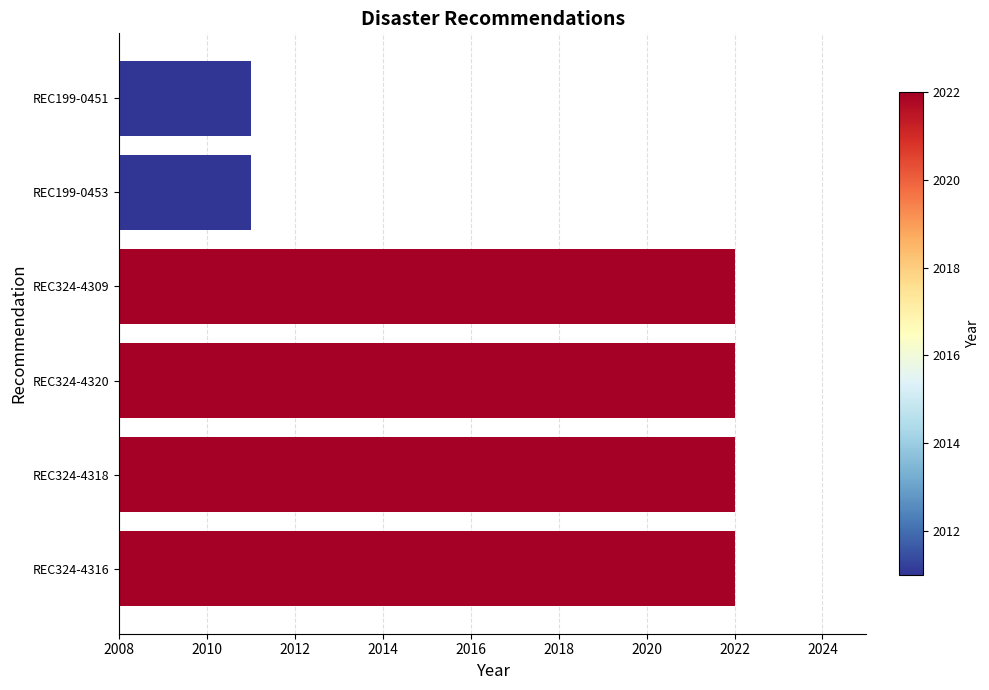

What is the ratio of the value at REC199-0451 to the value at REC324-4318?

1.0